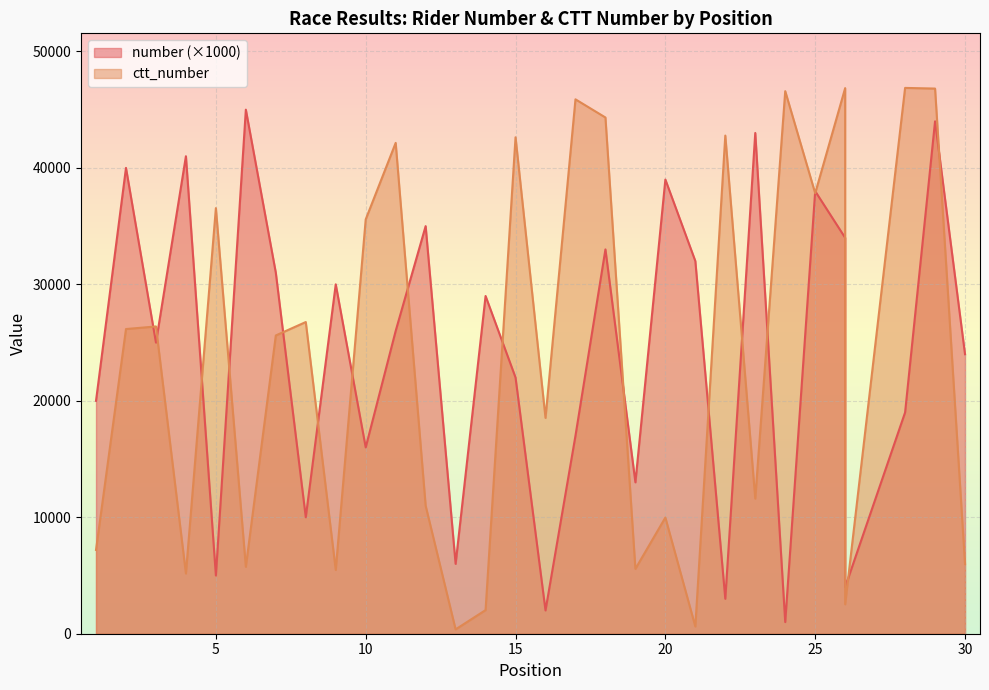

Where is the first local minimum for ctt_number?

4